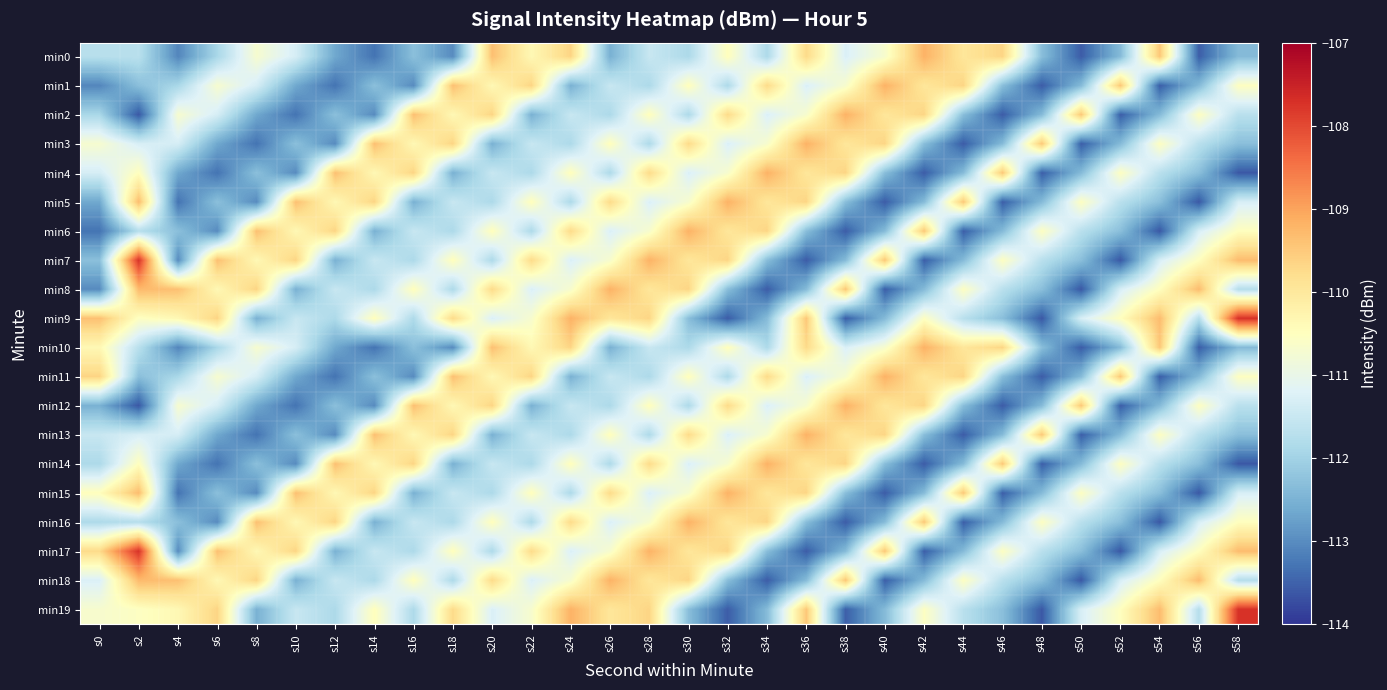

Which series has the largest range (max minus min)?

min7